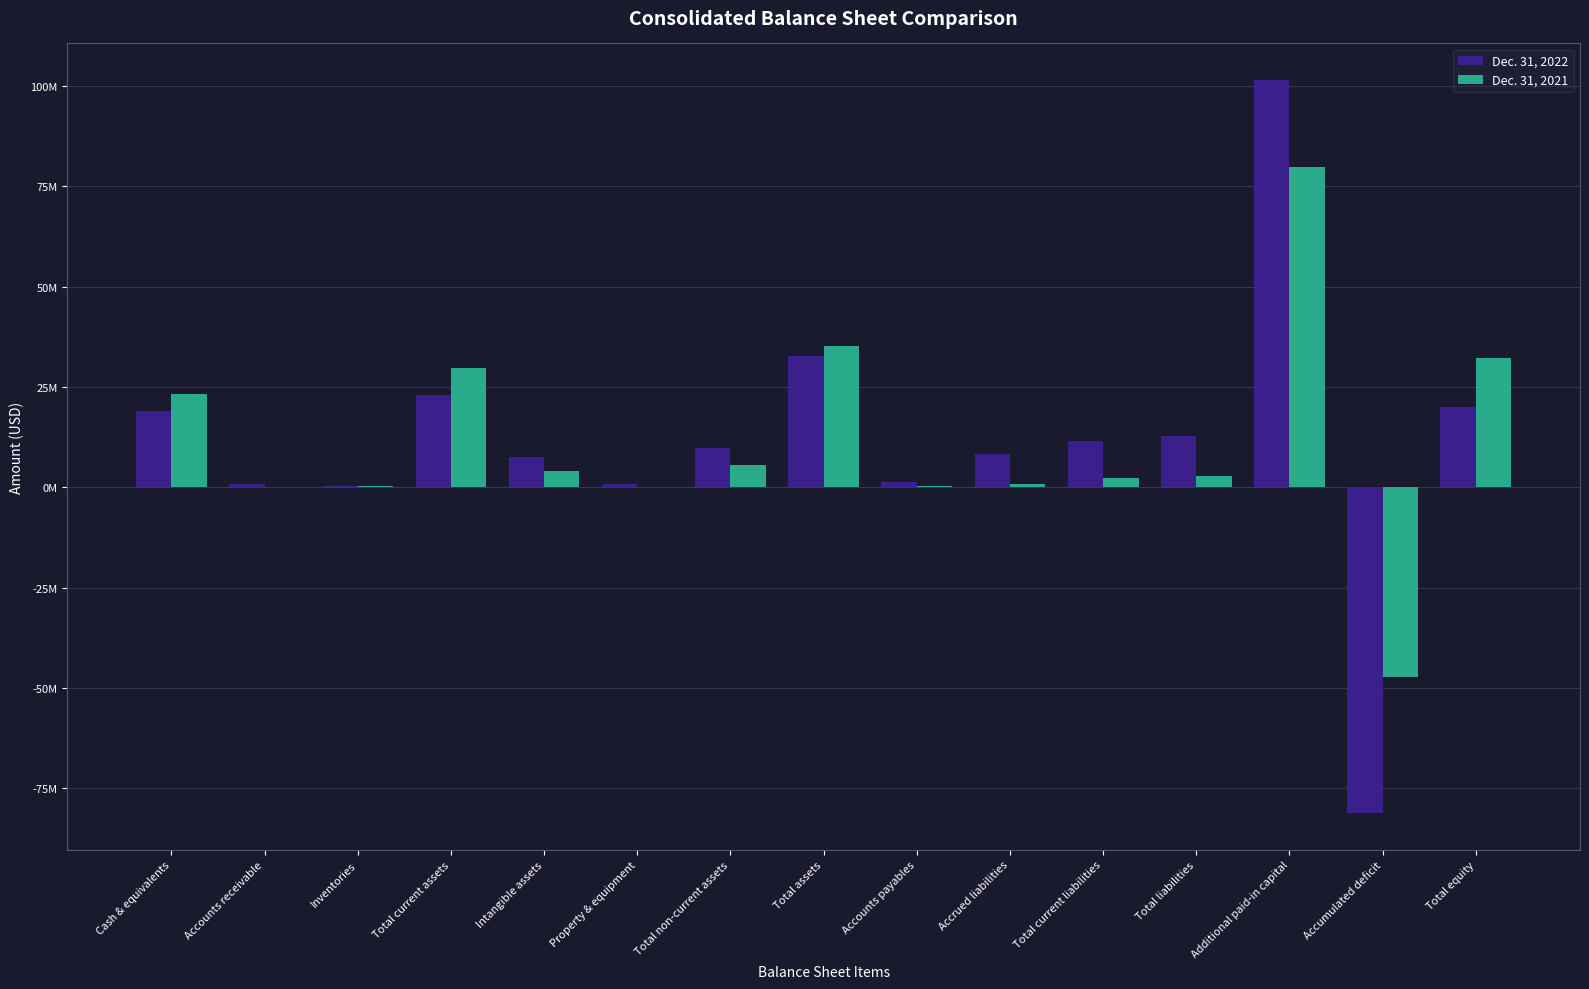

Does the chart contain stacked bars?

No